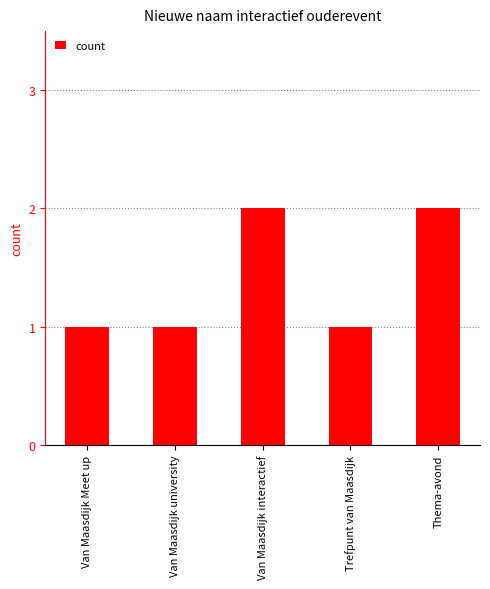

What is the change in value from Van Maasdijk Meet up to Thema-avond?

+1